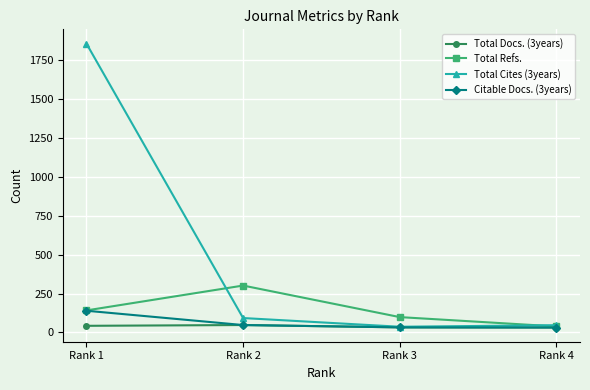

True or false: Total Cites (3years) has more than 0 interior local peaks.

False